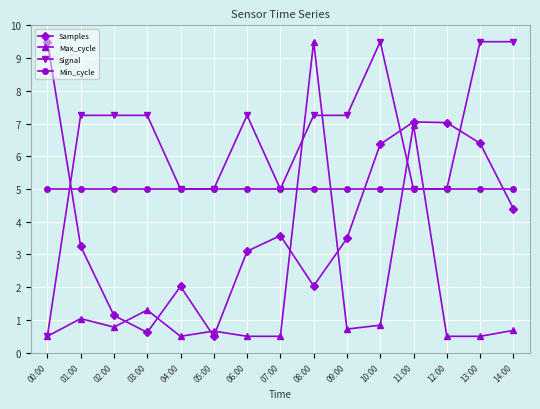

What is the value of the Min_cycle point at the 7th from the left?

5.0